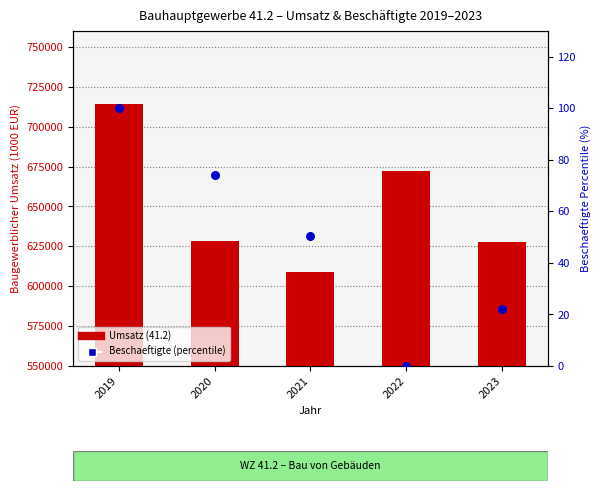

Which series has the widest spread of Y values?

Umsatz (41.2)